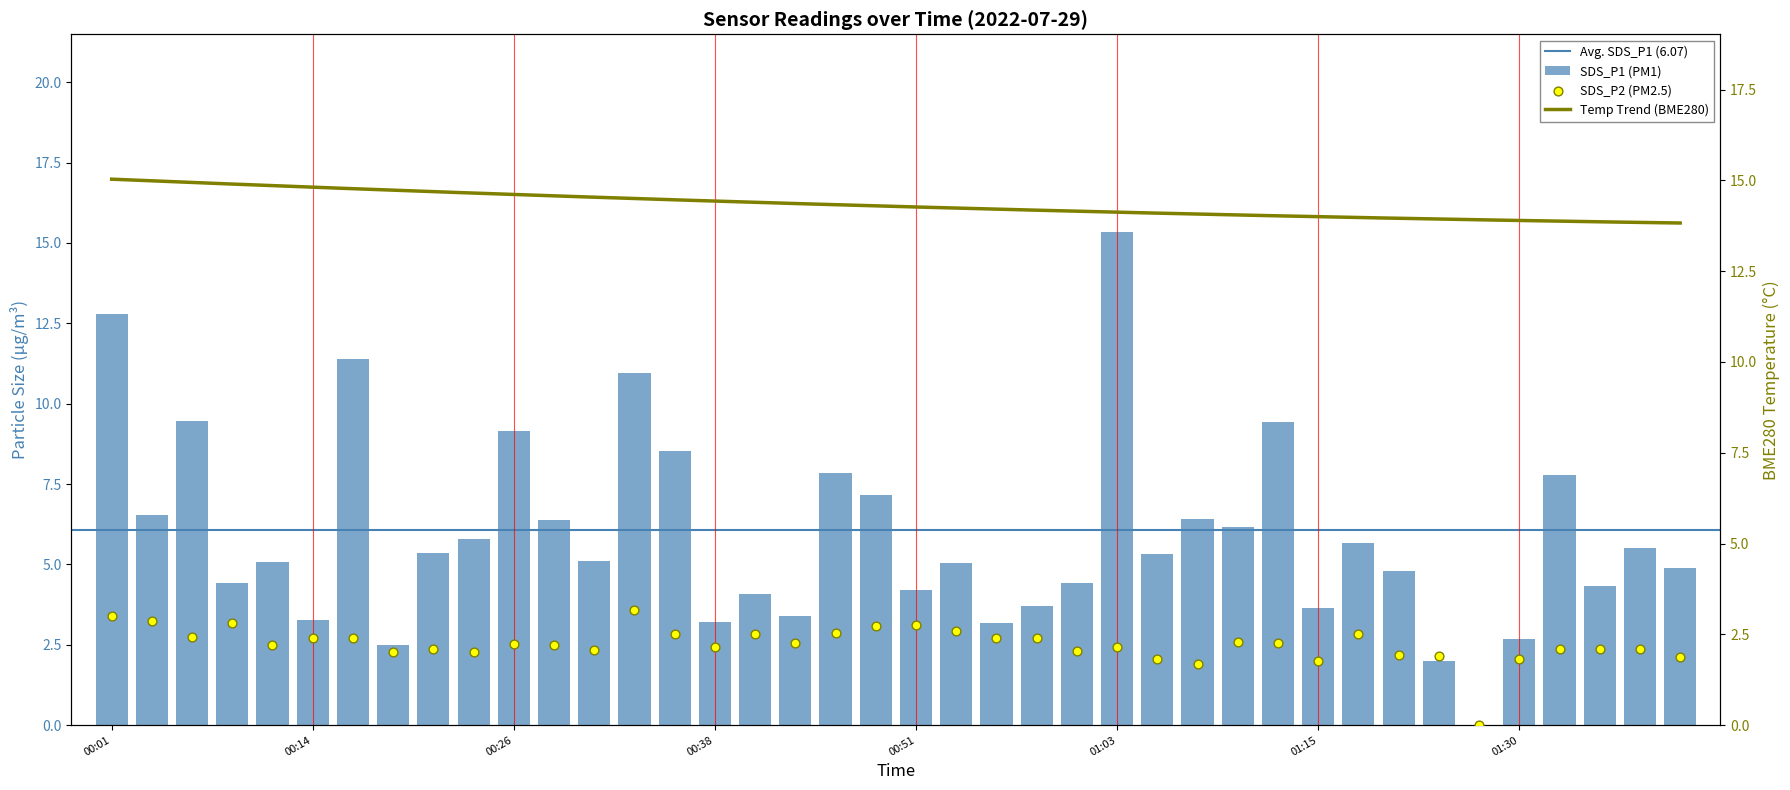

Which series reaches the maximum Y coordinate?

SDS_P1